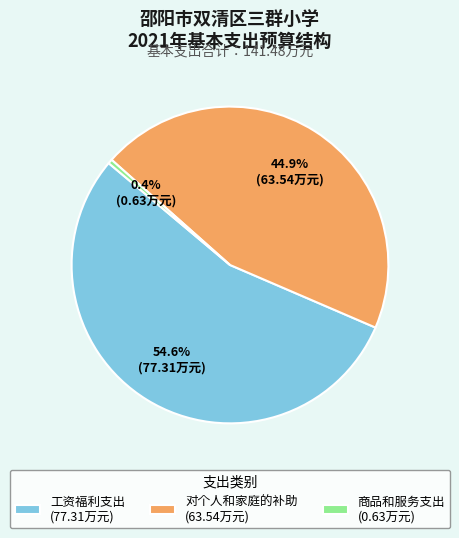

Which slice represents more than half of the pie?

工资福利支出